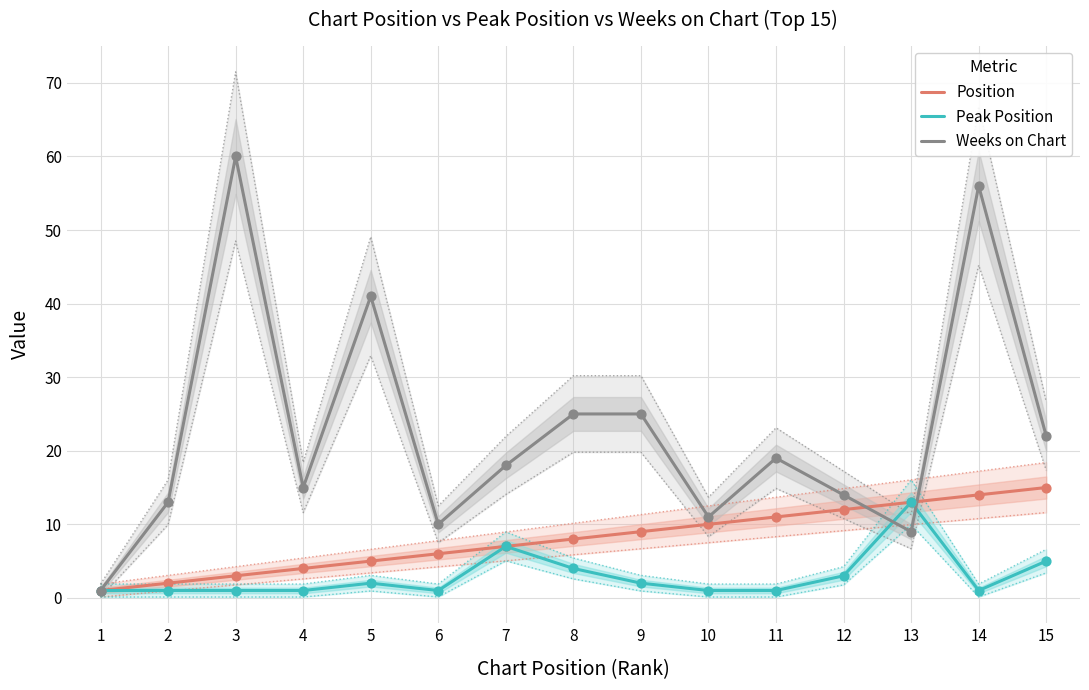

Is the value of Weeks on Chart at 12 greater than the value of Peak Position at 1?

Yes